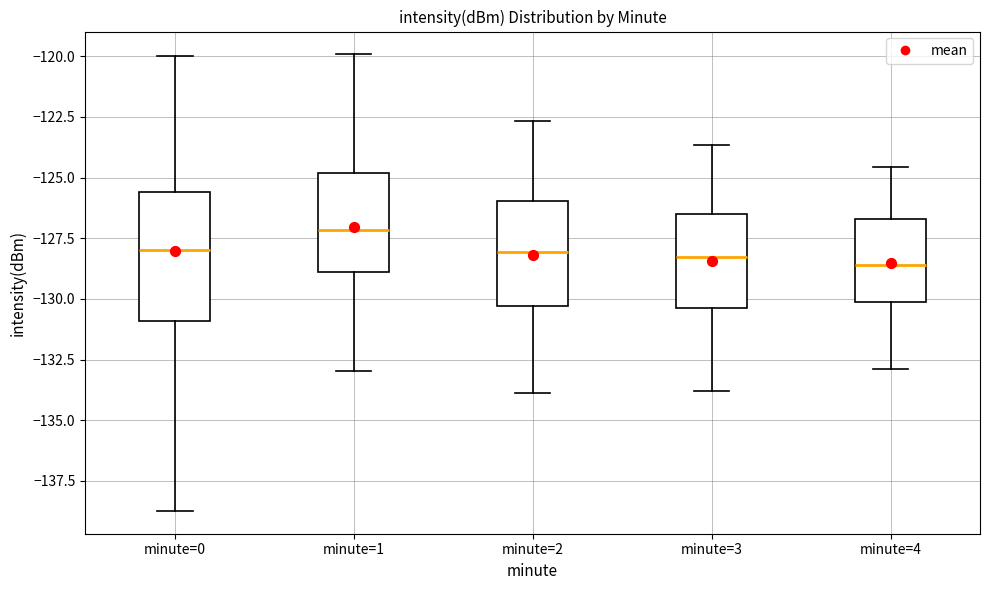

Reading left to right, transcribe this box plot: for each box, give where its median line is, the range the box spans, and where its two whiskers end, as read against the y-axis. The values are not printed on the chart, so give them approximately, as read against the axis.

minute=0: median -128.0, box -131.0 to -125.5, whiskers -138.5 to -120.0
minute=1: median -127.0, box -129.0 to -125.0, whiskers -133.0 to -120.0
minute=2: median -128.0, box -130.5 to -126.0, whiskers -134.0 to -122.5
minute=3: median -128.5, box -130.5 to -126.5, whiskers -134.0 to -123.5
minute=4: median -128.5, box -130.0 to -126.5, whiskers -133.0 to -124.5